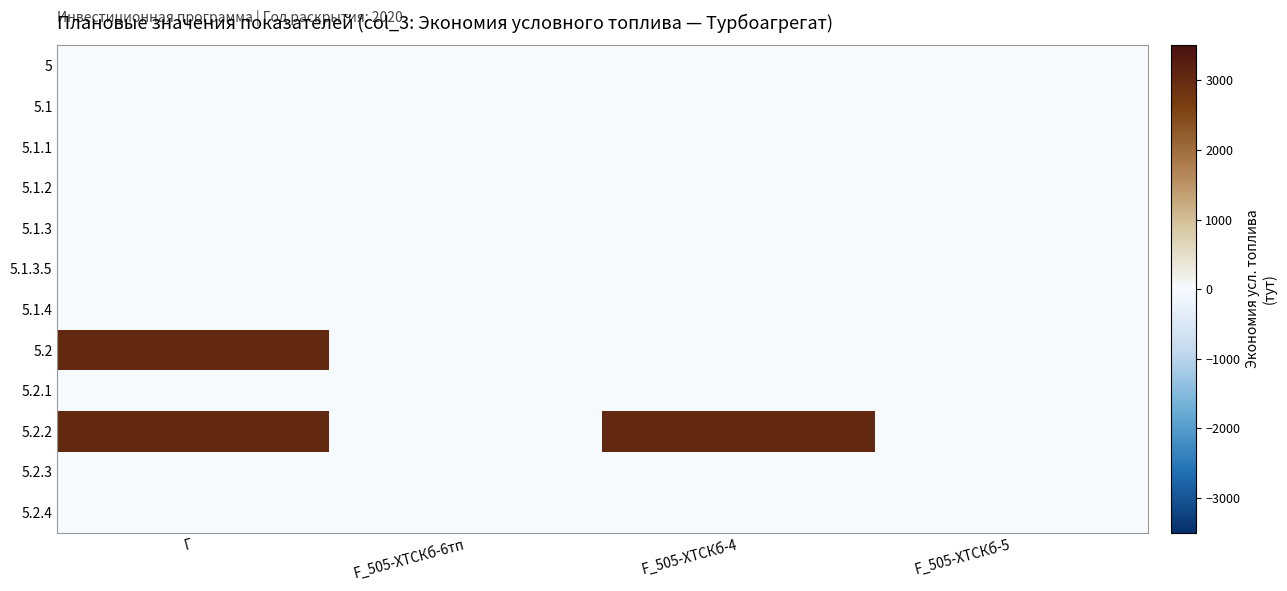

How many series are shown in this chart?

12